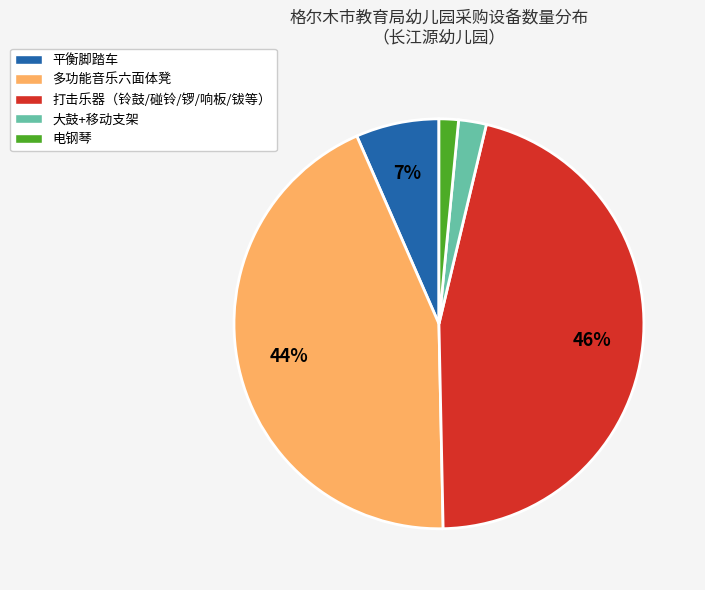

What is the ratio of the value at 多功能音乐六面体凳 to the value at 打击乐器（铃鼓/碰铃/锣/响板/钹等）?

1.0